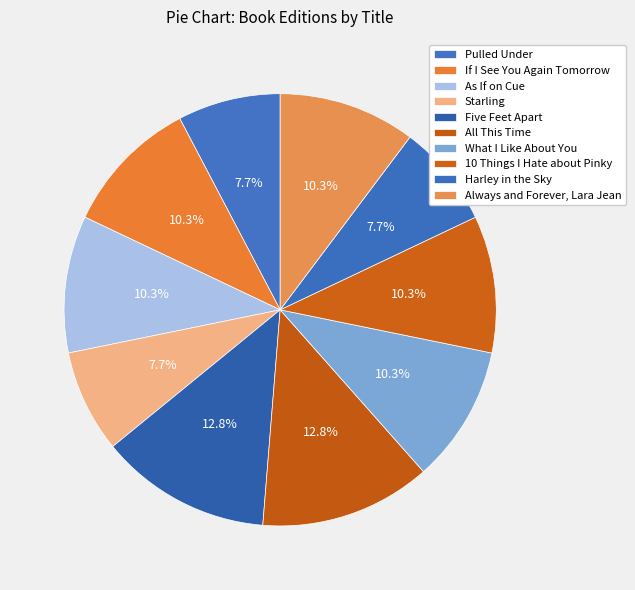

The What I Like About You slice represents 1% of the pie. True or false?

False